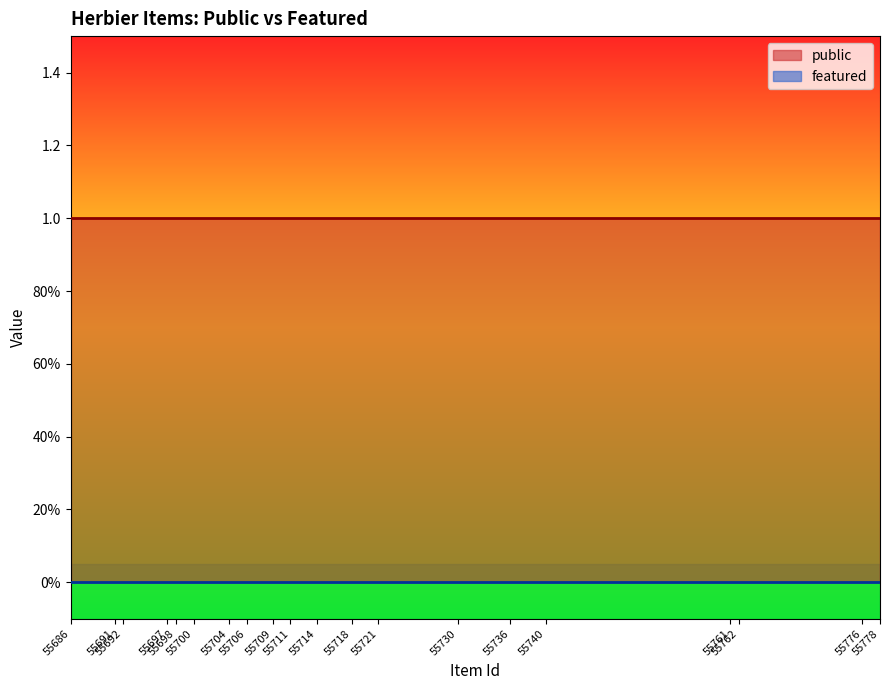

Is the value of public at 55698 greater than the value of featured at 55761?

Yes